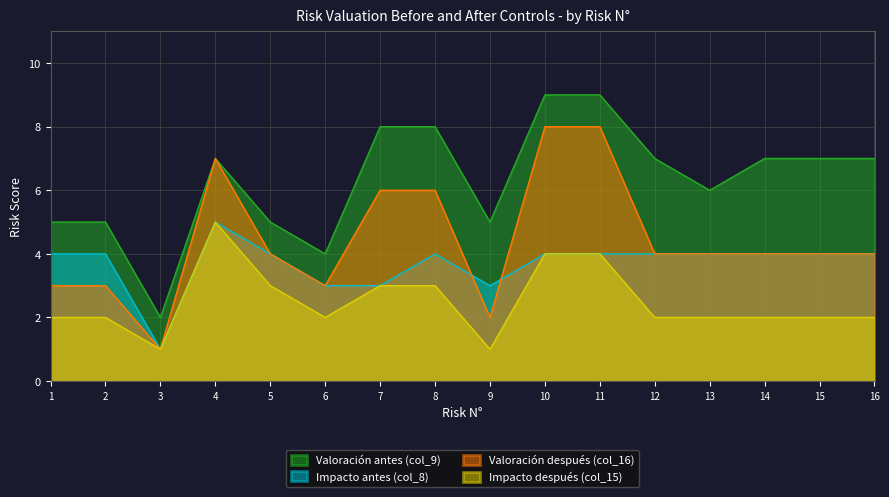

Where is the first local minimum for Valoración antes (col_9)?

3